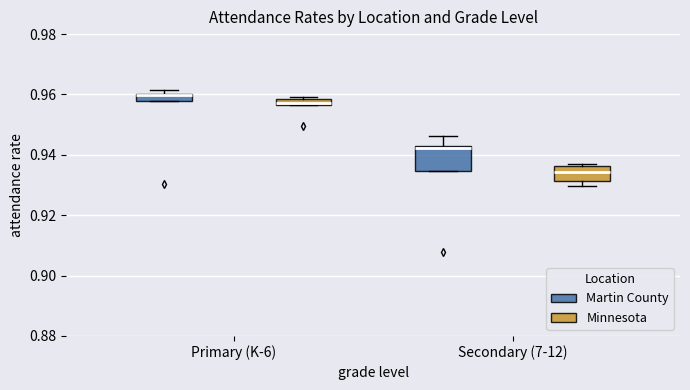

Where is the upper edge of the box for Secondary (7-12) (Minnesota) on the y-axis? The values are not printed on the chart, so give them approximately, as read against the axis.

0.936